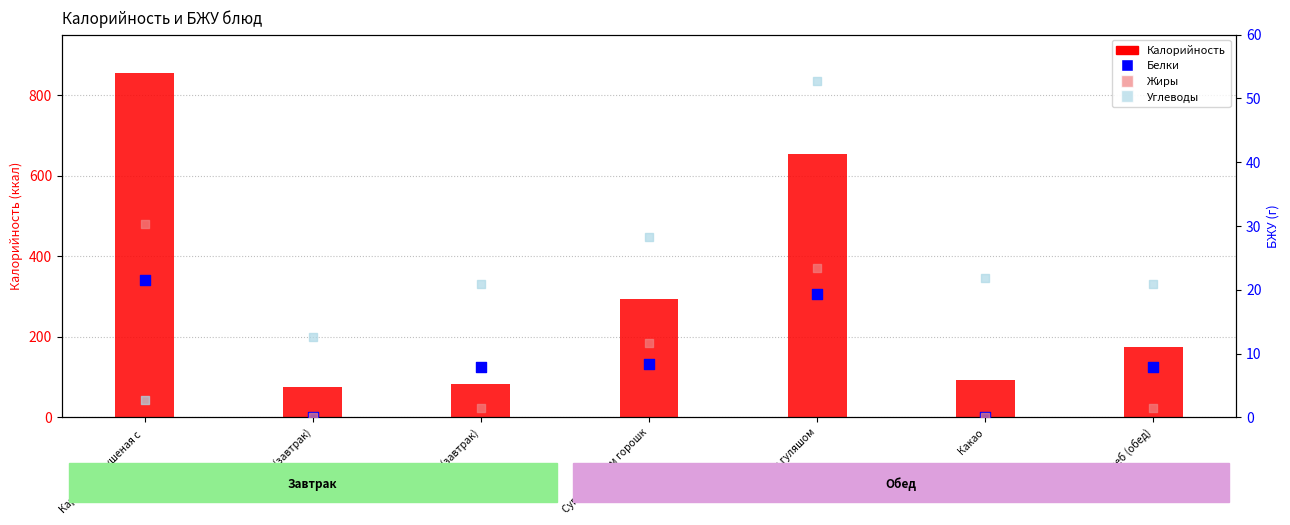

At how many categories does at least one series exceed 476?

2